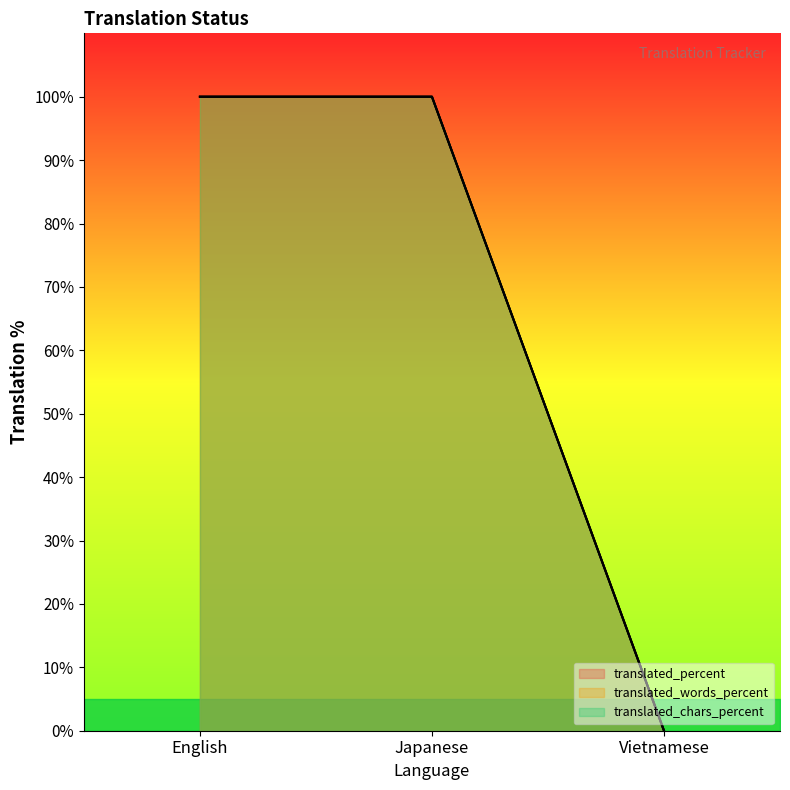

What is the sum of all translated values?

200